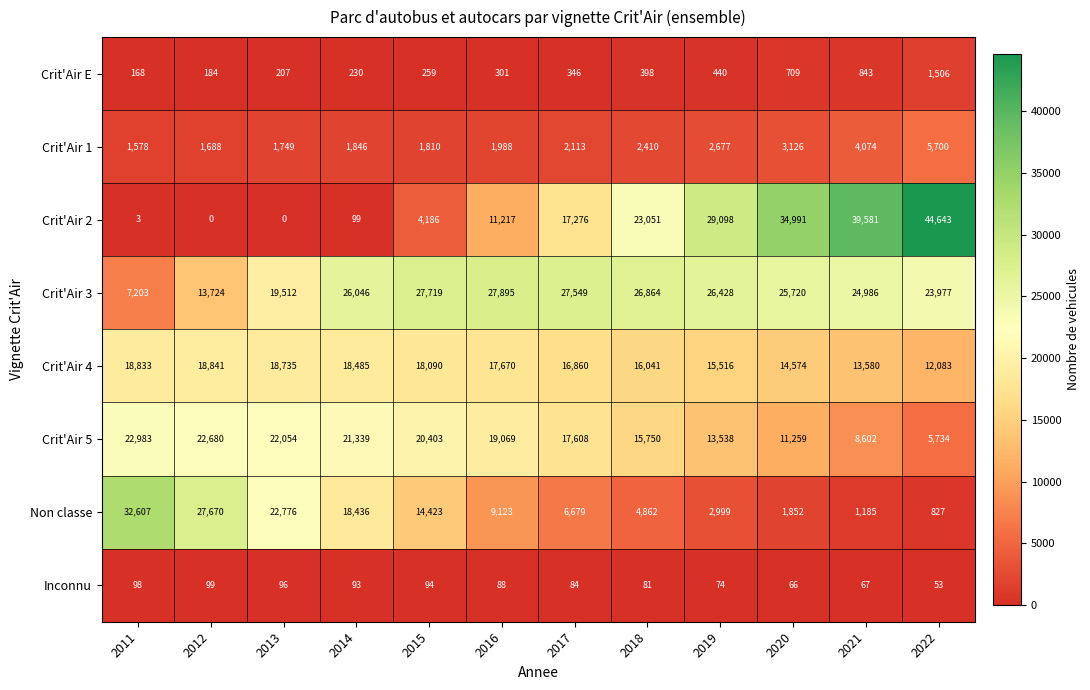

The value of Crit'Air 2 at 2012 is -16603. True or false?

False